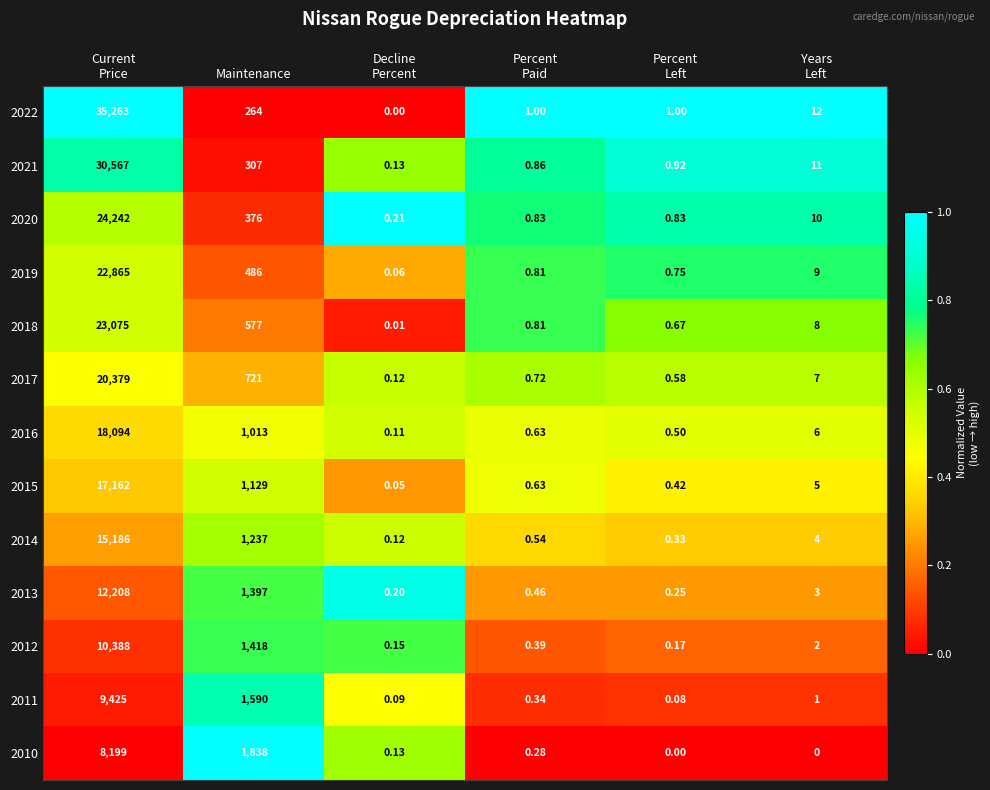

Which series changed the most between Decline
Percent and Years
Left?

2022